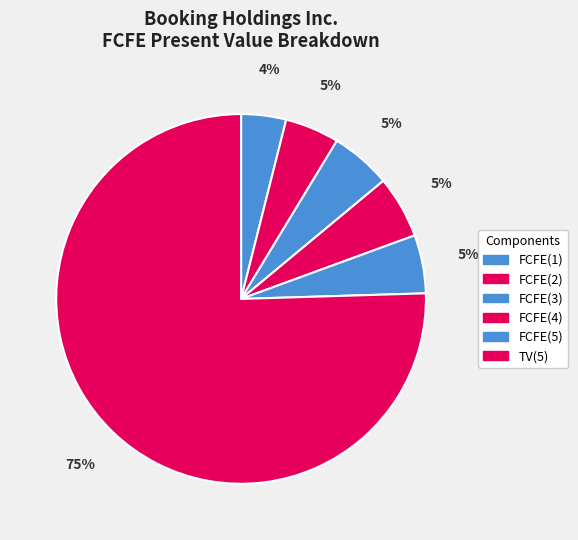

True or false: FCFE(5) accounts for 16% of the total.

False